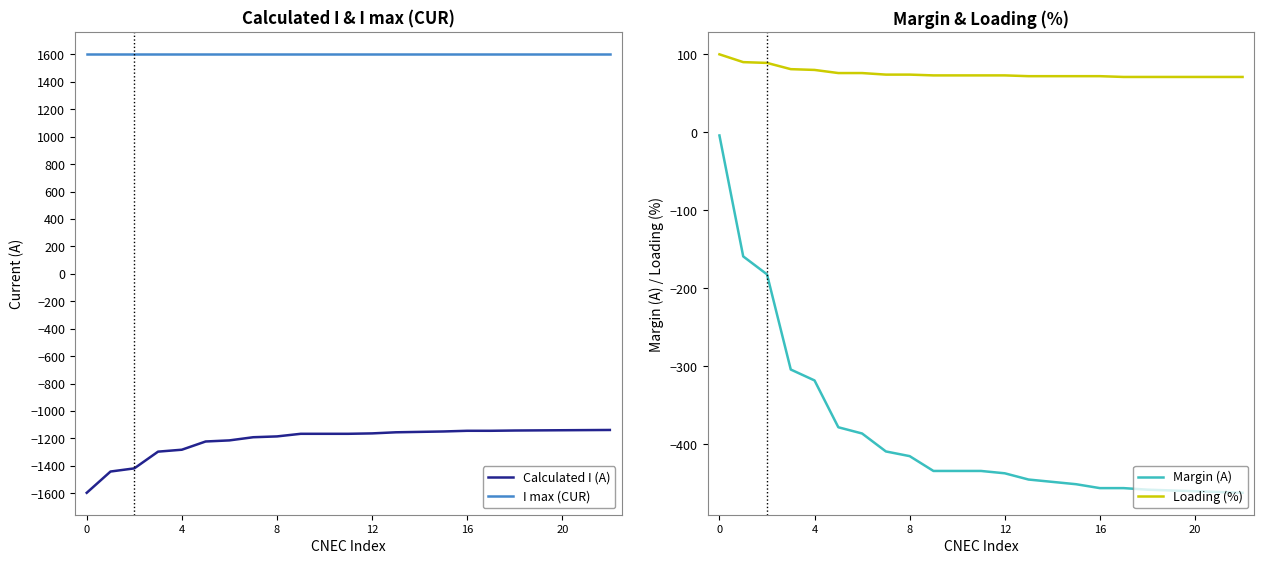

Where does the Calculated I (A) series first go above -1166?

12